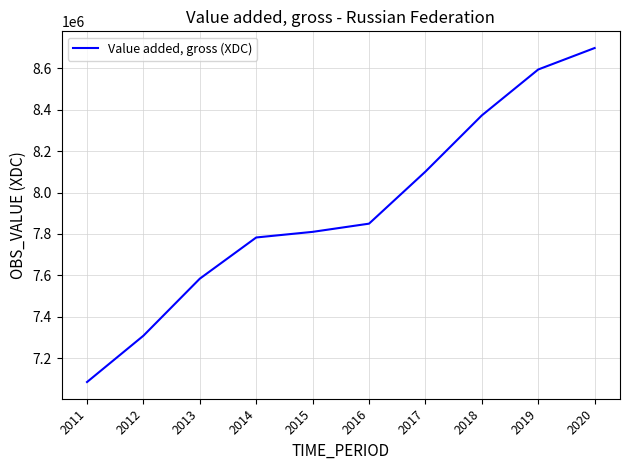

Is it true that the value at 2015 is 7810040?

True